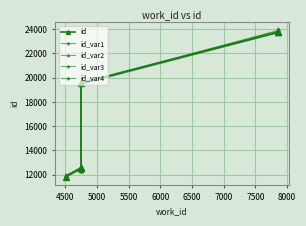

How many interior local valleys does the id_var3 series have?

1